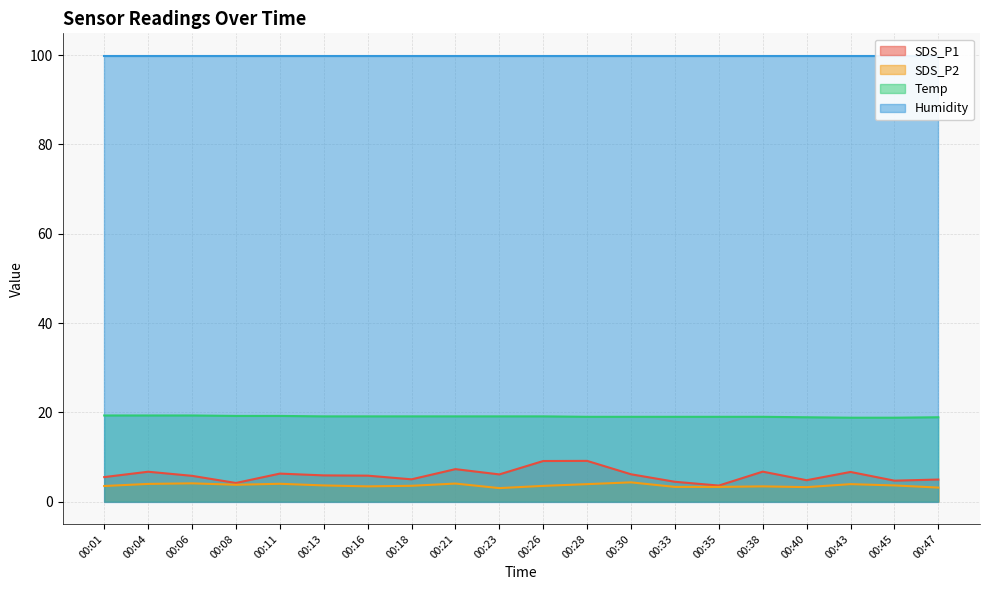

True or false: Temp has a value of 8.7 at 00:13.

False